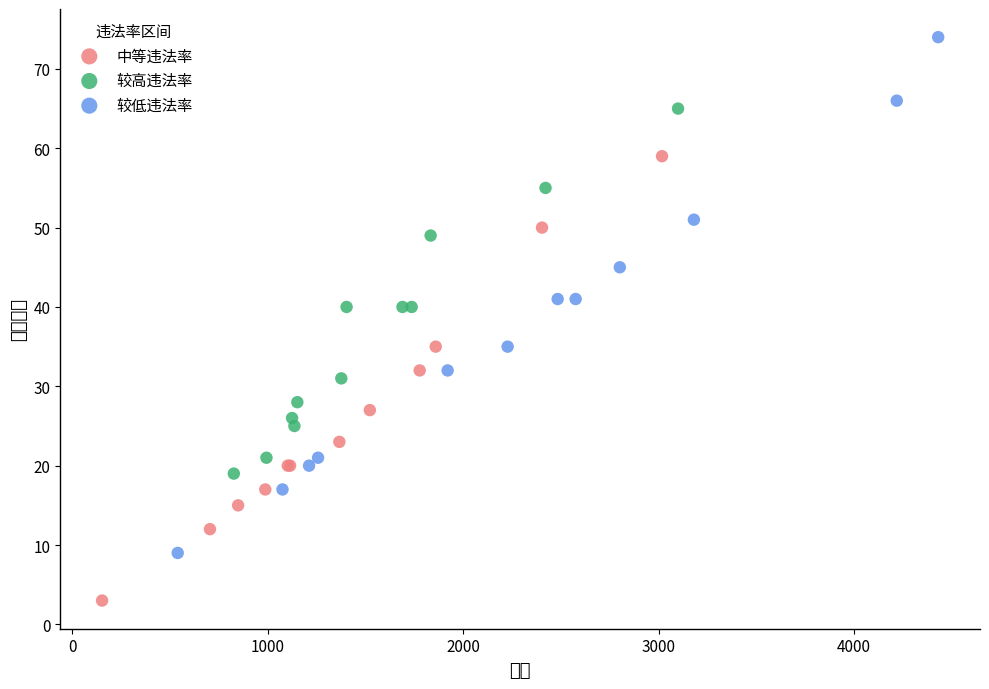

Which series contains the lowest Y value?

中等违法率